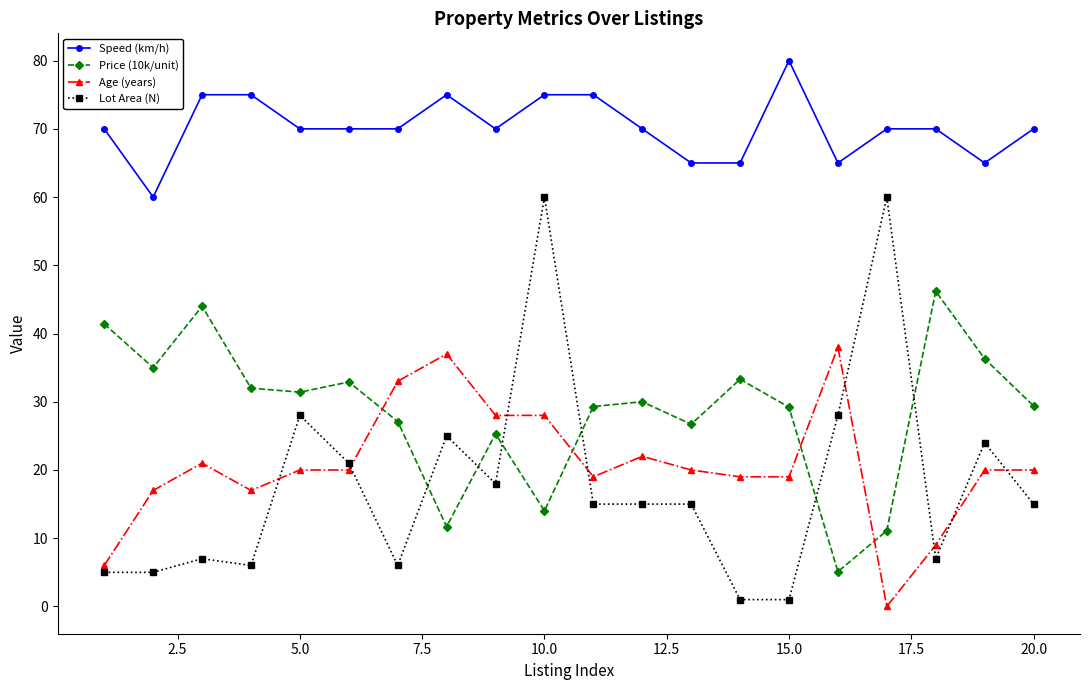

Which series has the largest total across all categories?

Speed (km/h)